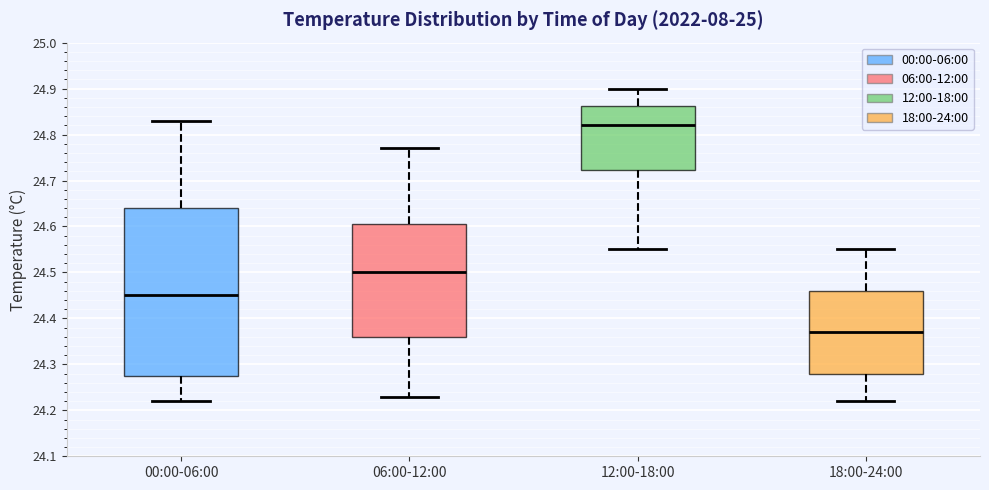

Reading left to right, transcribe this box plot: for each box, give where its median line is, the range the box spans, and where its two whiskers end, as read against the y-axis. The values are not printed on the chart, so give them approximately, as read against the axis.

00:00-06:00: median 24.45, box 24.28 to 24.64, whiskers 24.22 to 24.83
06:00-12:00: median 24.50, box 24.36 to 24.61, whiskers 24.23 to 24.77
12:00-18:00: median 24.82, box 24.72 to 24.86, whiskers 24.55 to 24.90
18:00-24:00: median 24.37, box 24.28 to 24.46, whiskers 24.22 to 24.55